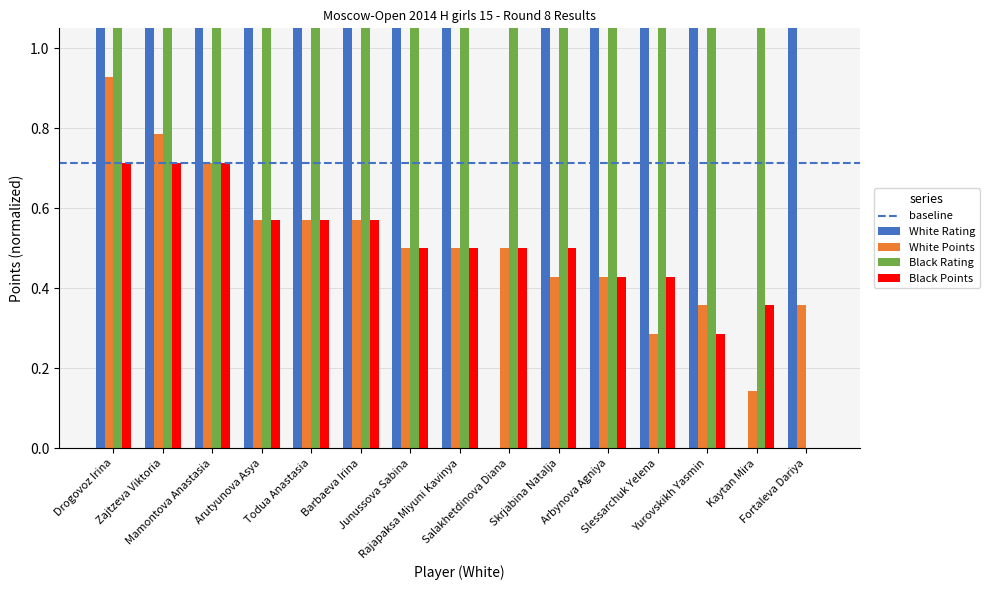

Which series changed the most between Mamontova Anastasia and Barbaeva Irina?

Black Rating